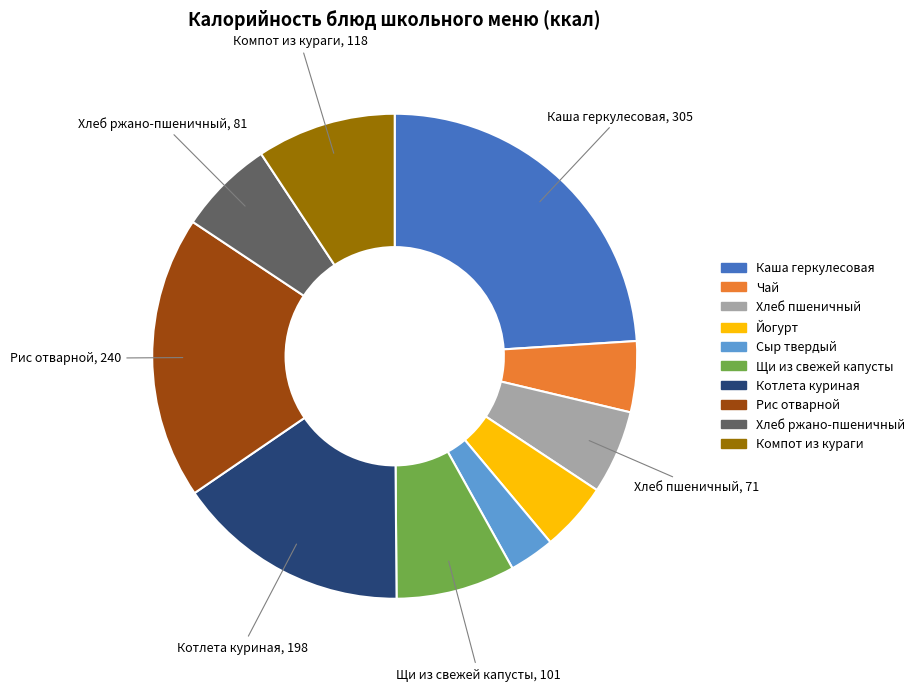

Which category has the smallest portion of the pie?

Сыр твердый